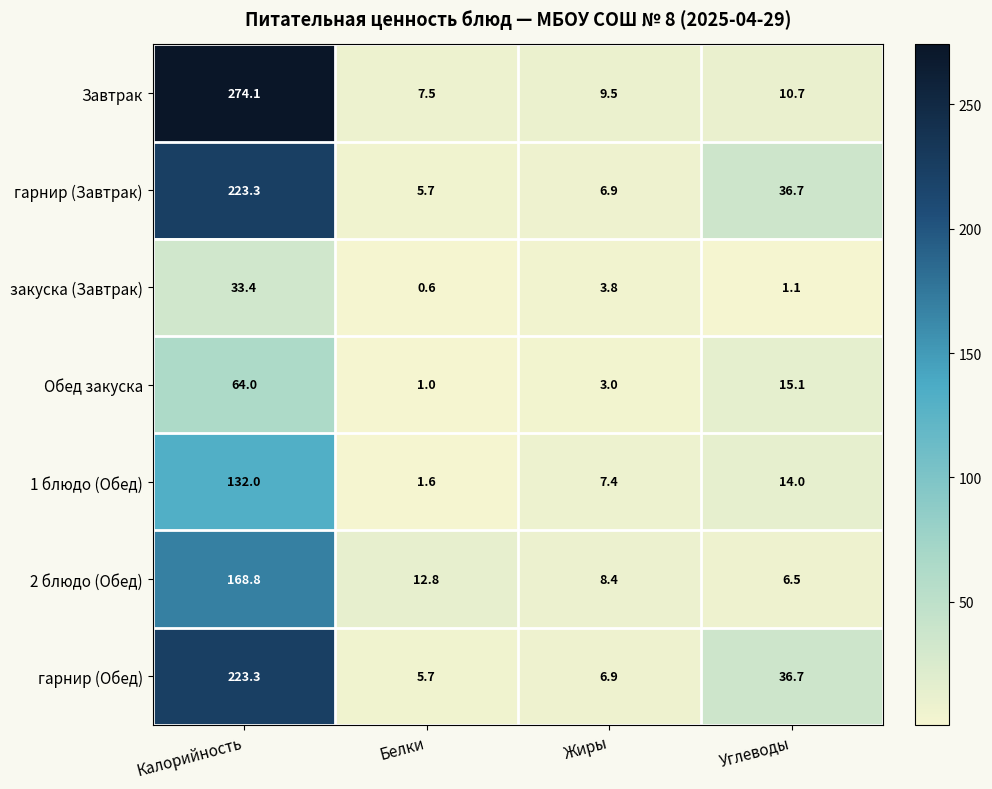

Reading left to right, list all the values displayed in this chart.

Завтрак: Калорийность=274.1	Белки=7.5	Жиры=9.5	Углеводы=10.7
гарнир (Завтрак): Калорийность=223.3	Белки=5.7	Жиры=6.9	Углеводы=36.7
закуска (Завтрак): Калорийность=33.4	Белки=0.6	Жиры=3.8	Углеводы=1.1
Обед закуска: Калорийность=64.0	Белки=1.0	Жиры=3.0	Углеводы=15.1
1 блюдо (Обед): Калорийность=132.0	Белки=1.6	Жиры=7.4	Углеводы=14.0
2 блюдо (Обед): Калорийность=168.8	Белки=12.8	Жиры=8.4	Углеводы=6.5
гарнир (Обед): Калорийность=223.3	Белки=5.7	Жиры=6.9	Углеводы=36.7